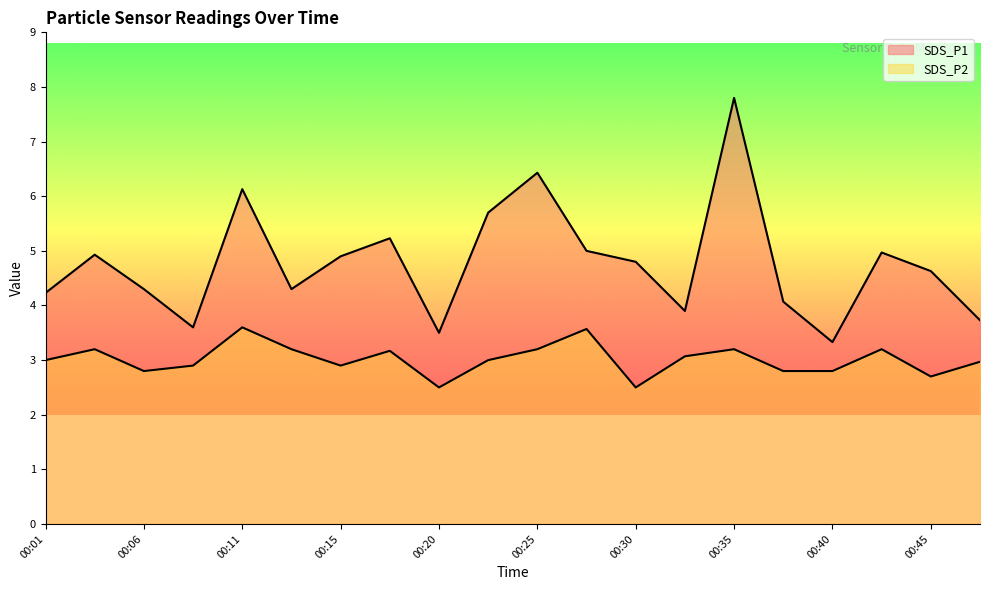

The SDS_P1 series shows 7.6 at 00:06. True or false?

False